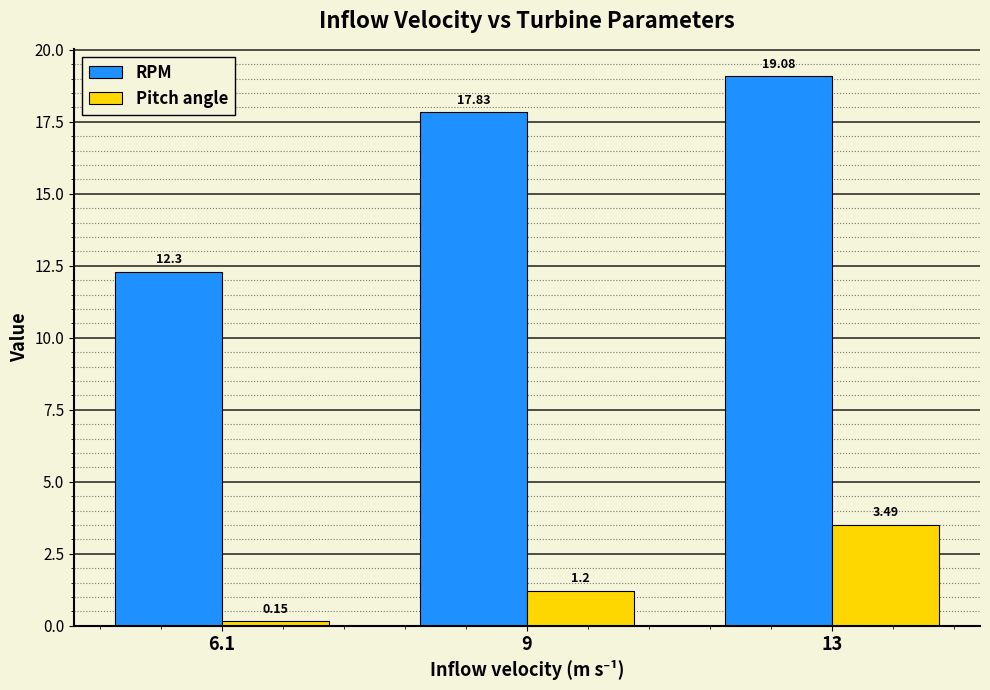

The RPM series shows 12.3 at 6.1. True or false?

True